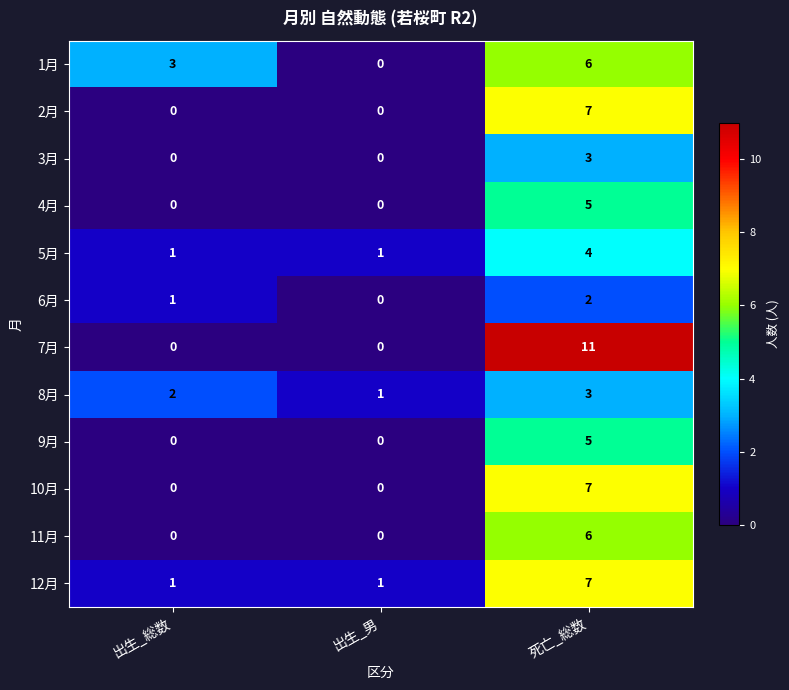

Which label corresponds to the largest value in the chart?

死亡_総数